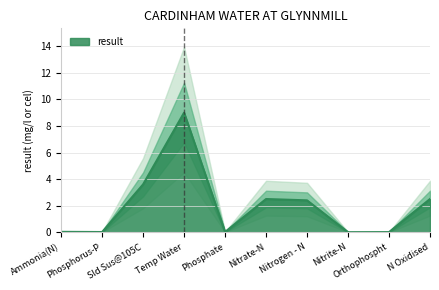

Does the chart have visible grid lines?

Yes